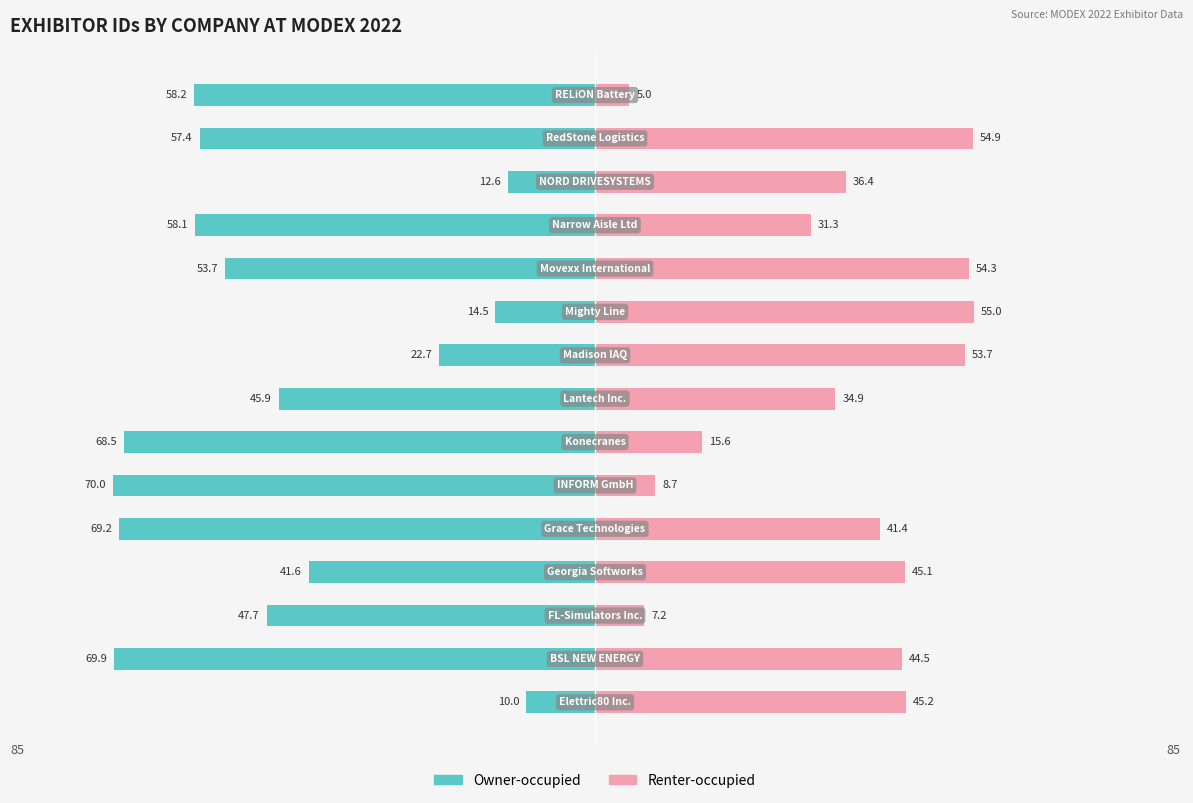

What is the maximum value for Renter-occupied?

55.0